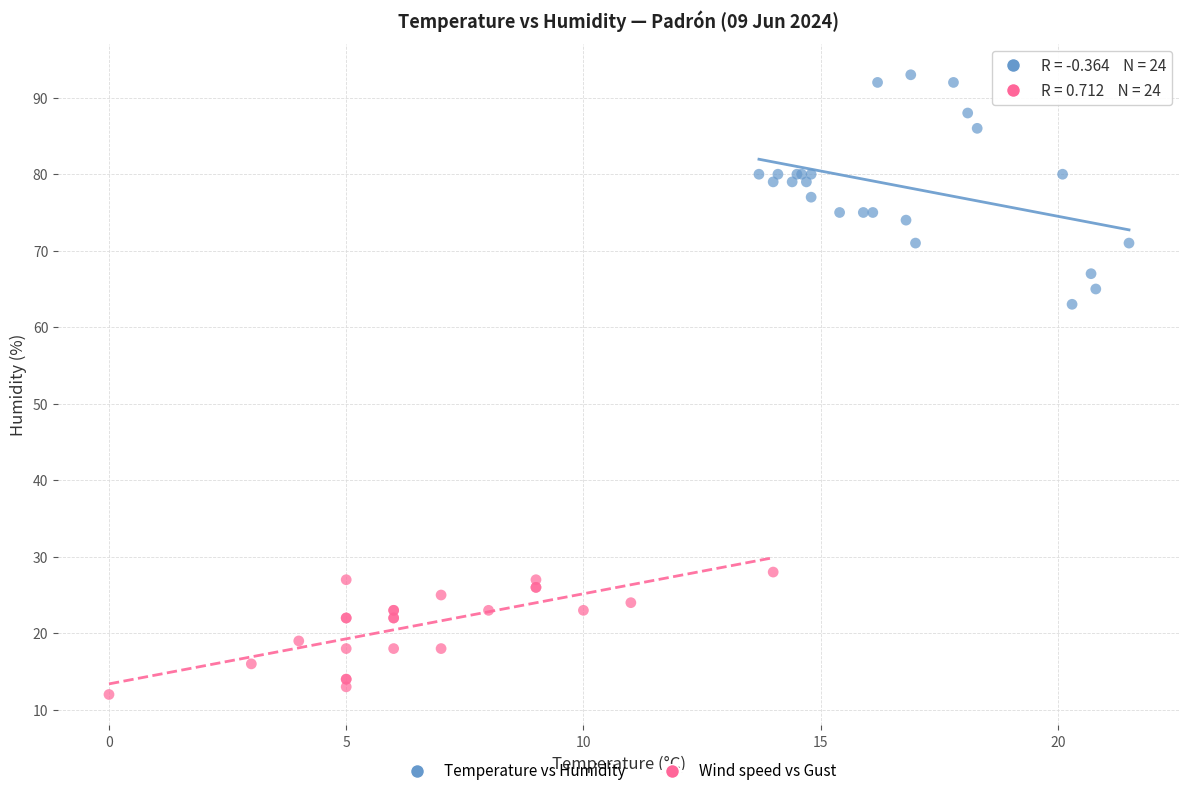

Which series contains the lowest Y value?

Wind speed vs Gust